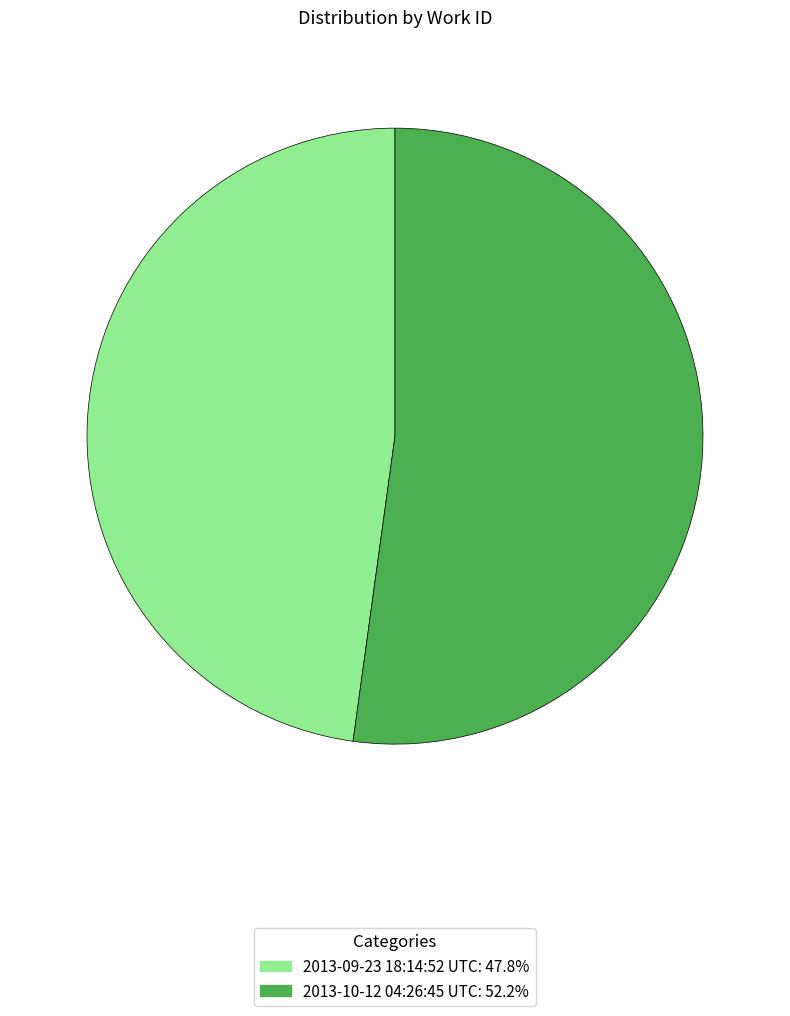

Does 2013-09-23 18:14:52 UTC: 47.8% represent more than half of the total?

No